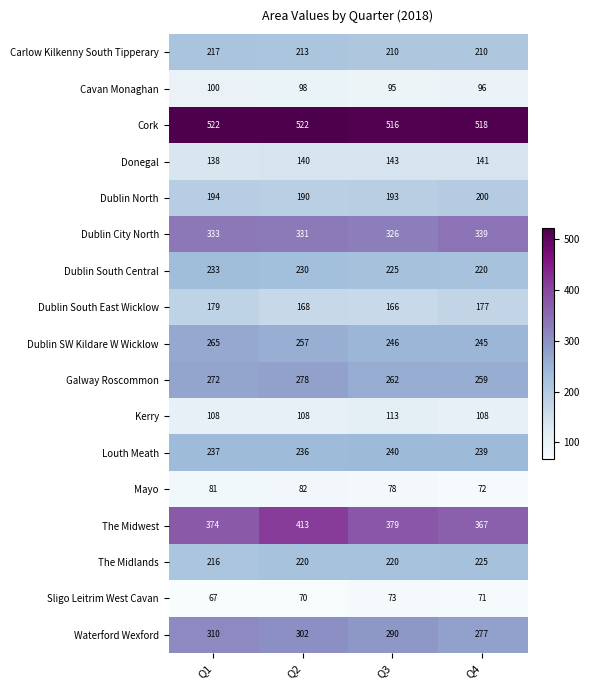

What is the maximum value for The Midwest?

413